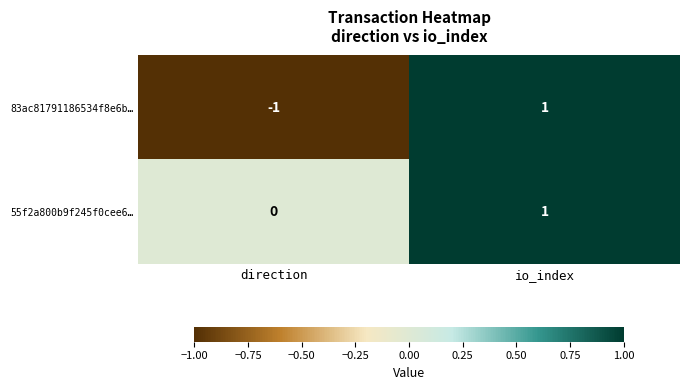

Reading left to right, list all the values displayed in this chart.

83ac81791186534f8e6b…: -1	1
55f2a800b9f245f0cee6…: 0	1